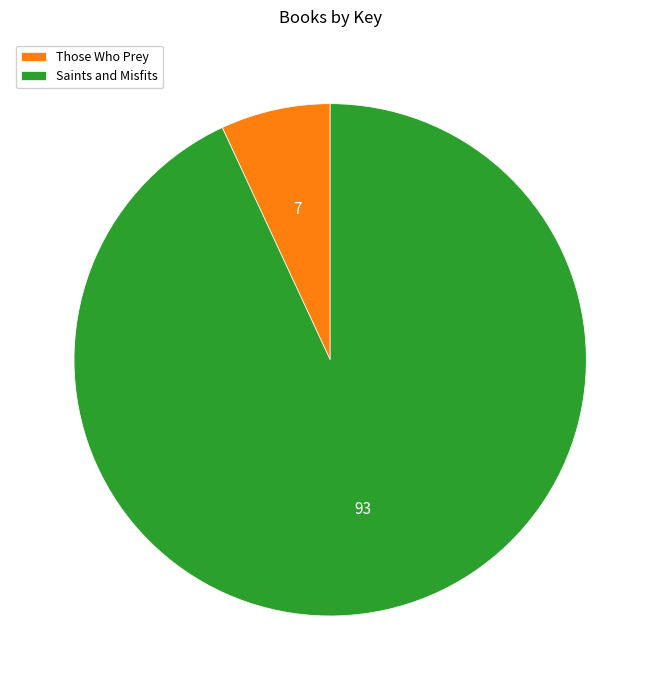

Rank the categories by value from highest to lowest.

Saints and Misfits, Those Who Prey